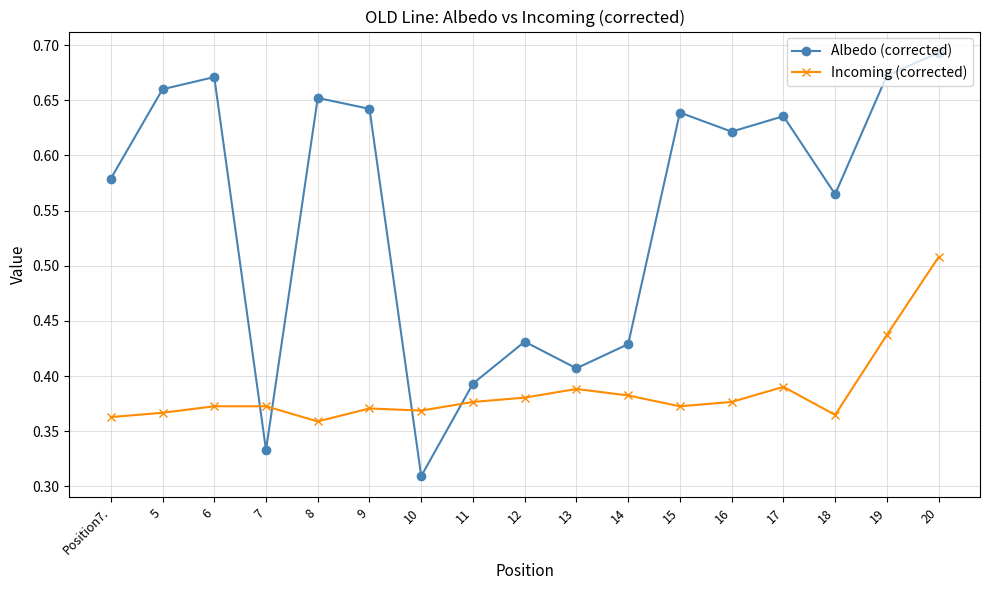

The Albedo (corrected) series shows 0.1 at 7. True or false?

False